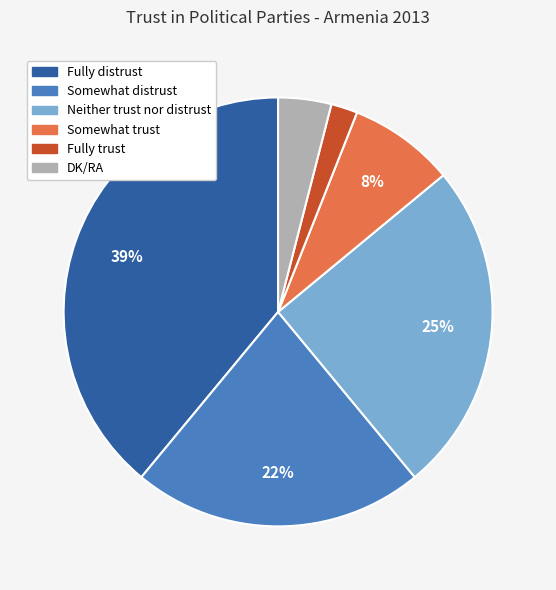

What percentage is the Fully distrust slice, to the nearest percent?

39%